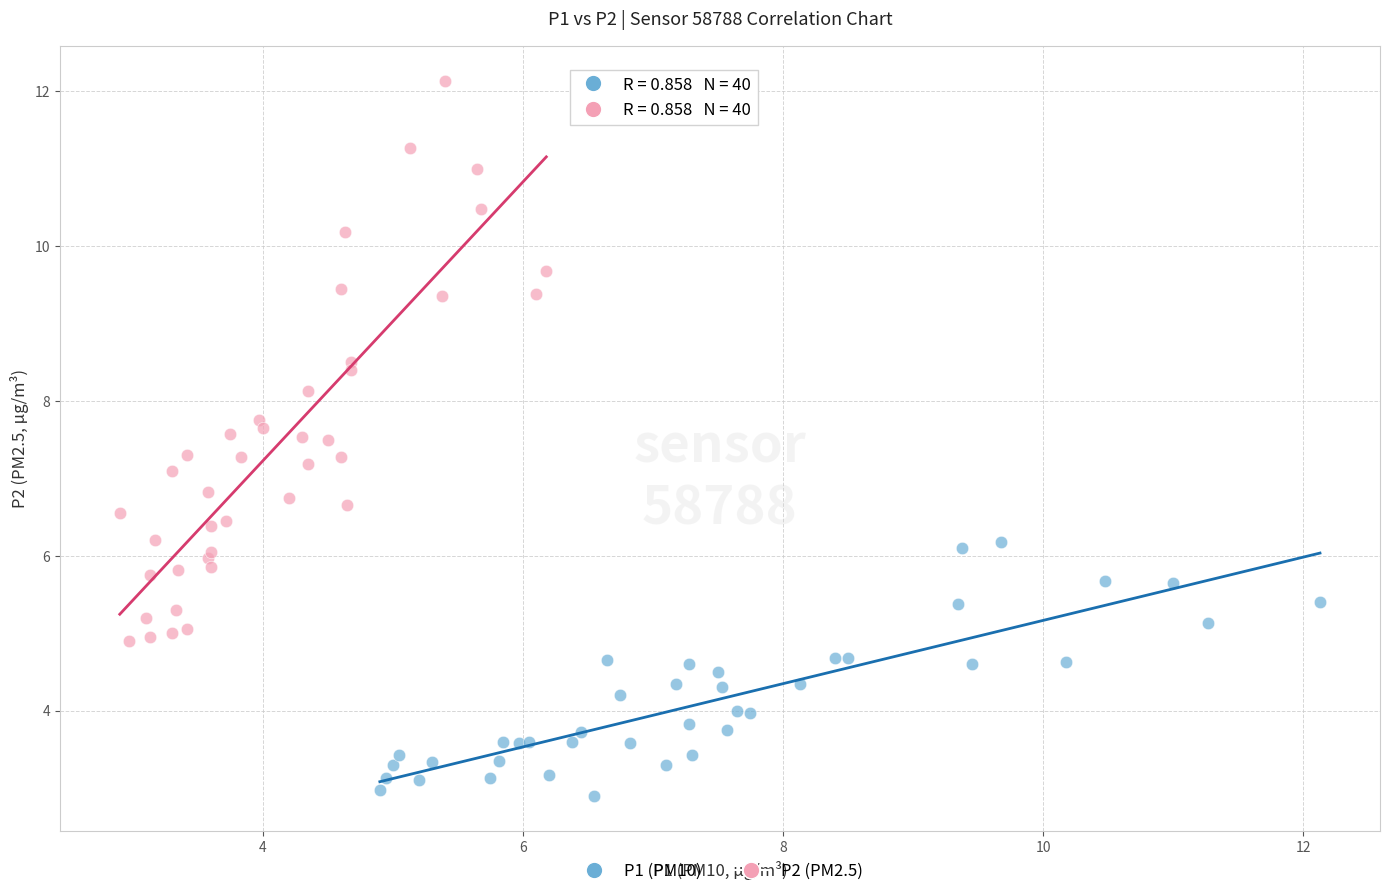

Which series has the largest Y range (max minus min)?

P2 (PM2.5)